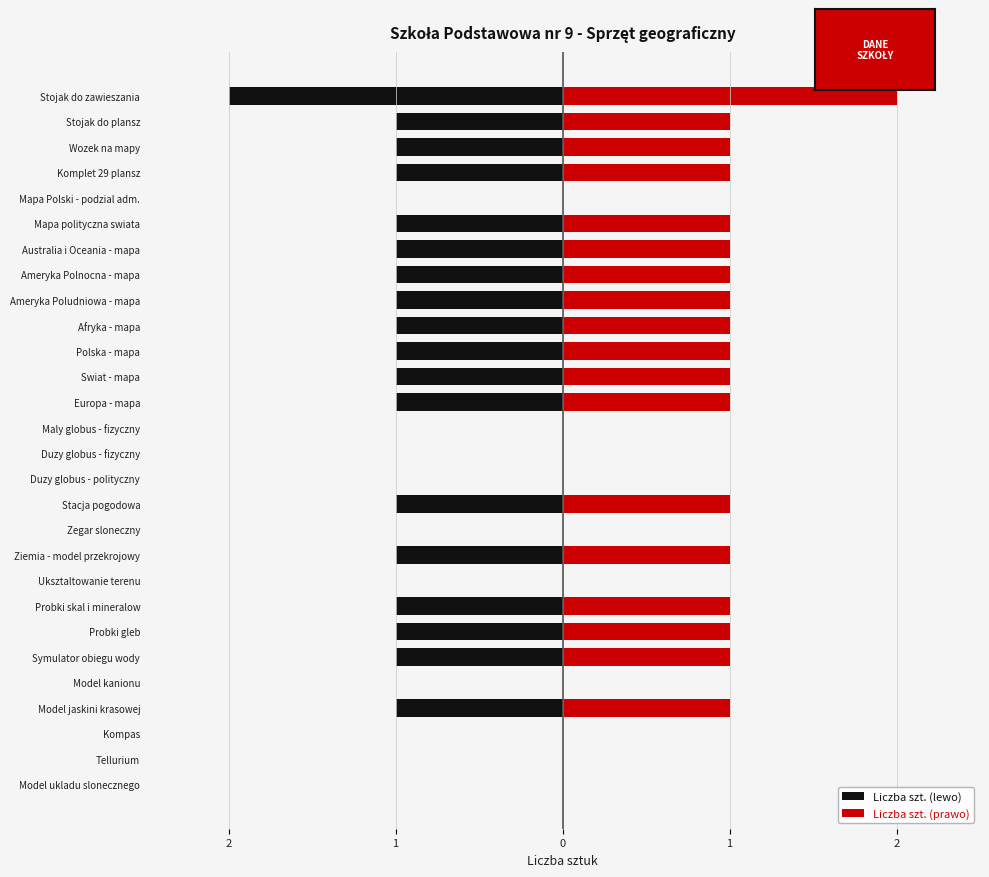

Does the chart contain stacked bars?

No